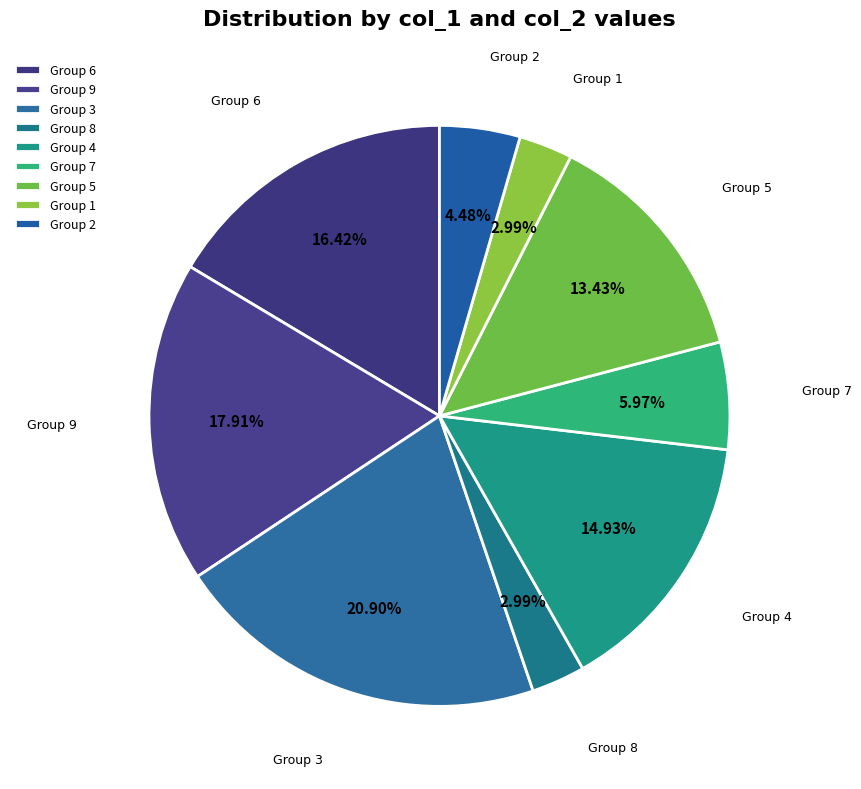

To the nearest percent, what is the difference between the largest and smallest slice percentages?

18%